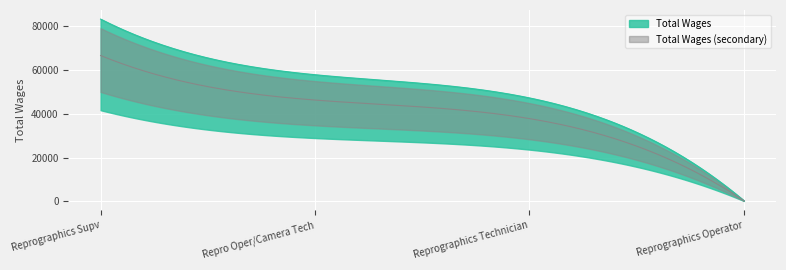

Where does the data first go above 57901?

Reprographics Supv